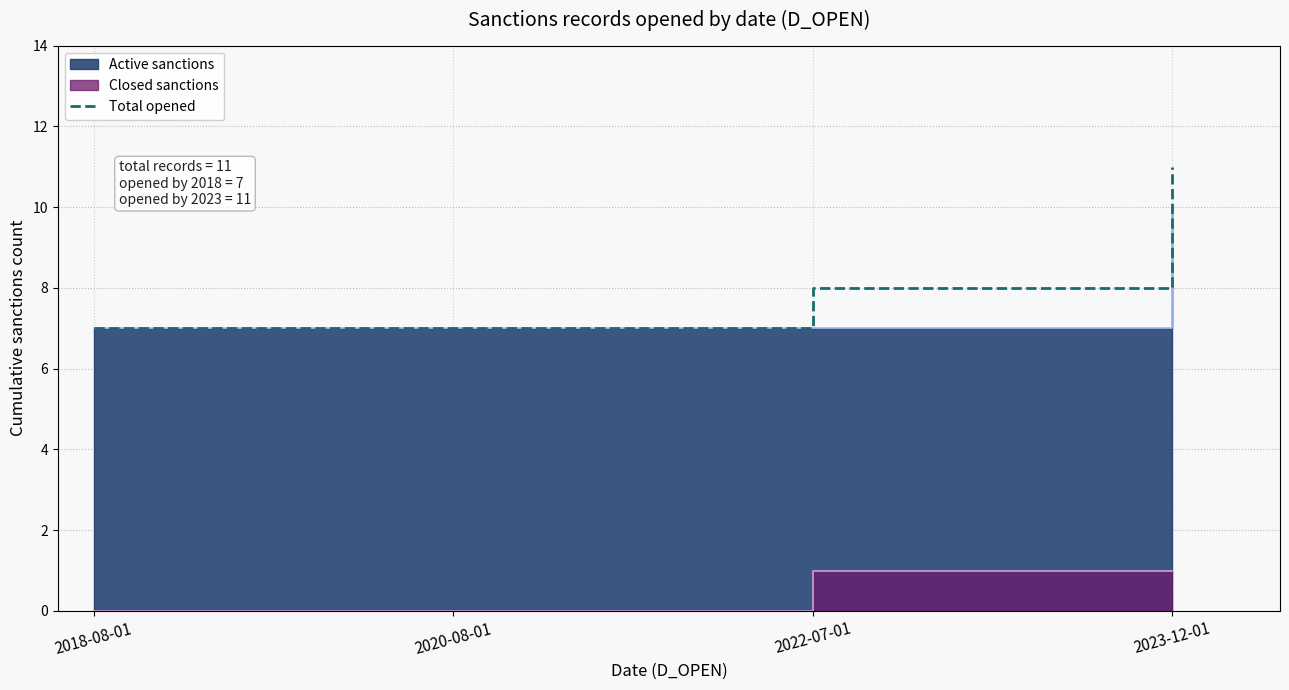

Which has a higher value, 2018-08-01 or 2022-07-01?

2022-07-01